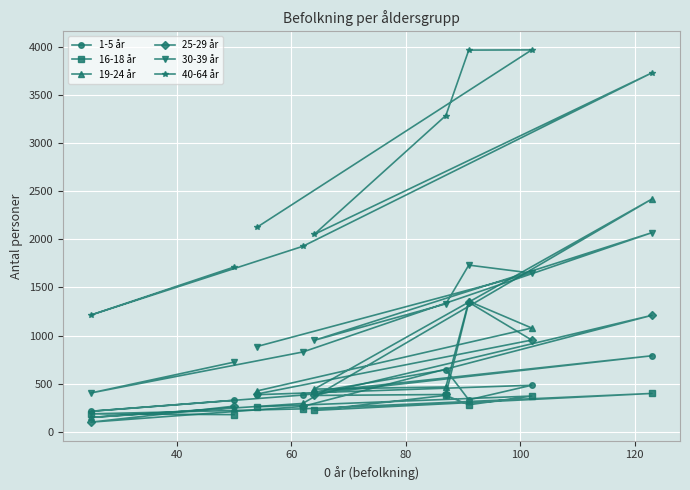

Which series has the largest total across all categories?

40-64 år